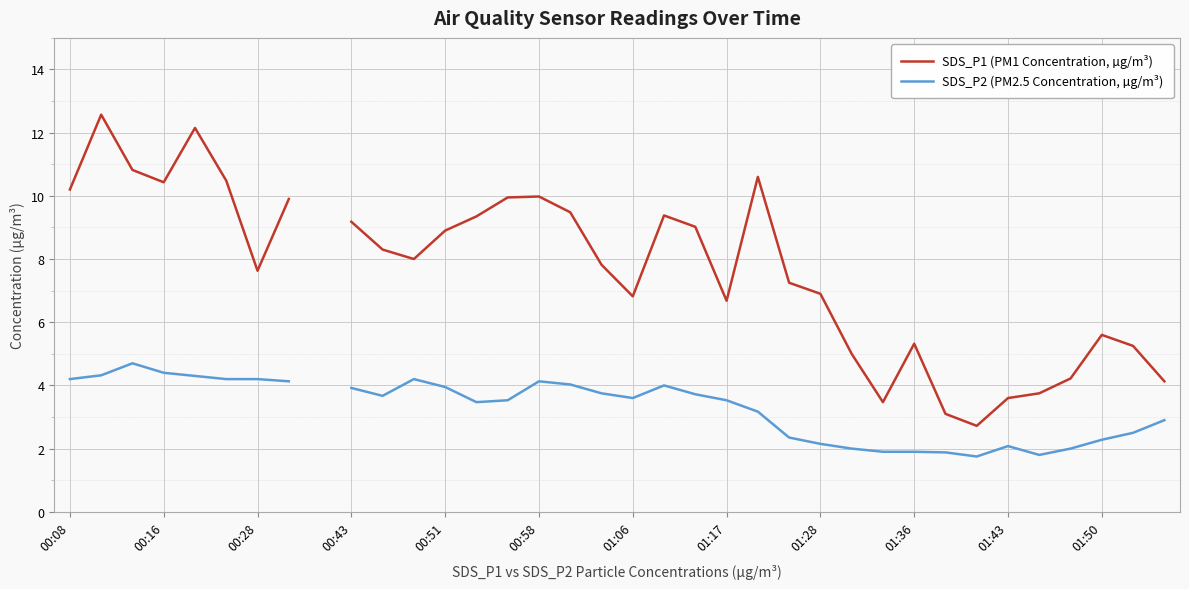

What is the difference between the SDS_P2 (PM2.5 Concentration, µg/m³) values at 17 and 13?

0.3